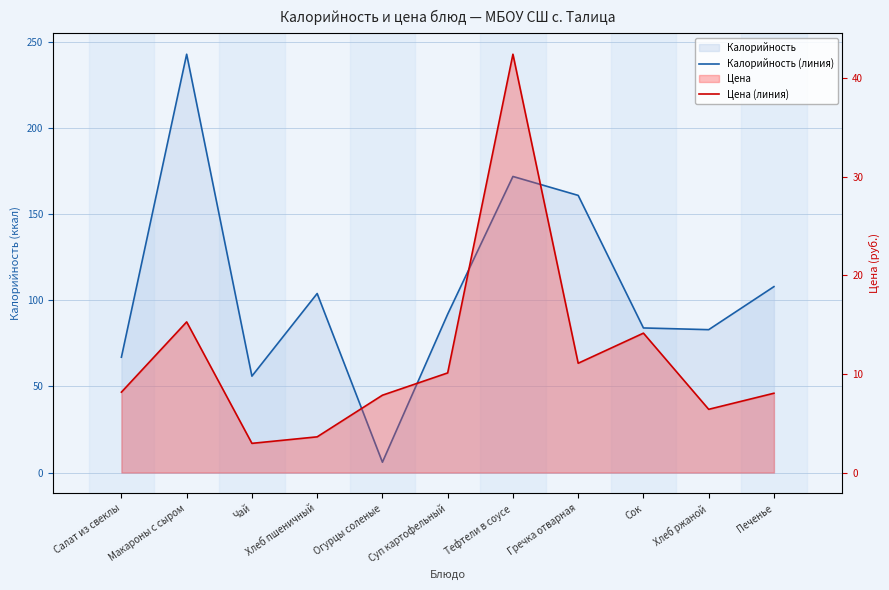

Between Макароны с сыром and Чай, which series saw the biggest shift?

Калорийность (линия)